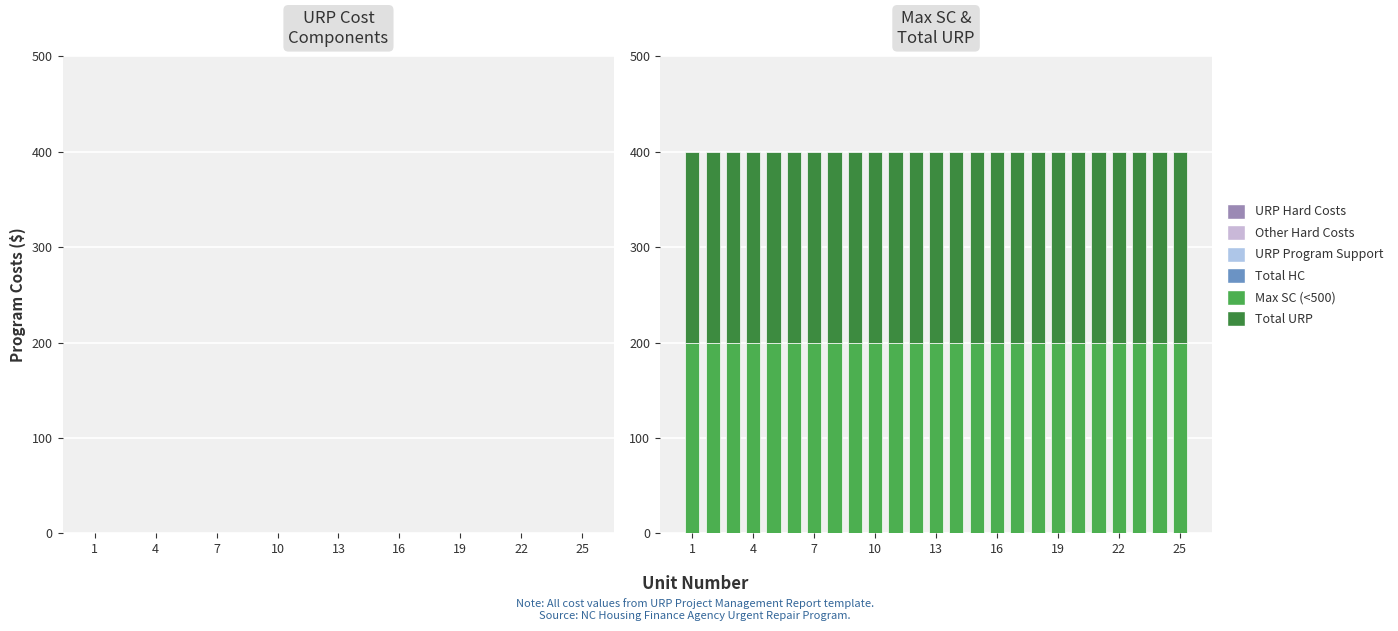

What is the spread (max minus min) of values at 19?

200